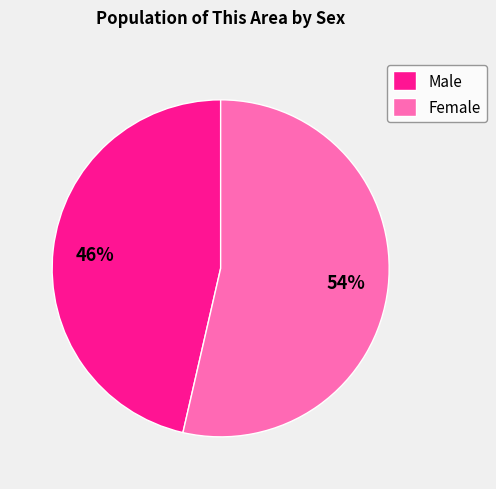

Combined, do Male and Female account for over 50%?

Yes